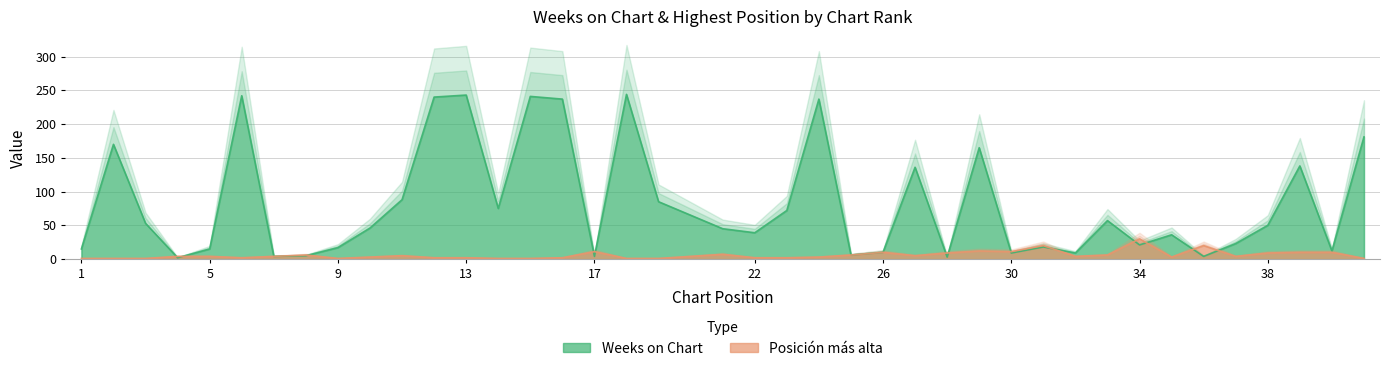

What are all the series names shown in the legend?

Weeks on Chart, Posición más alta